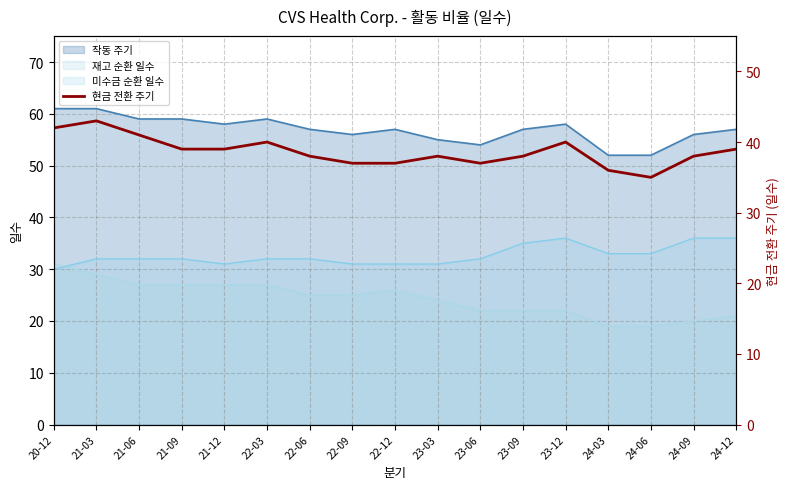

What value does the data have at 22-12?

37